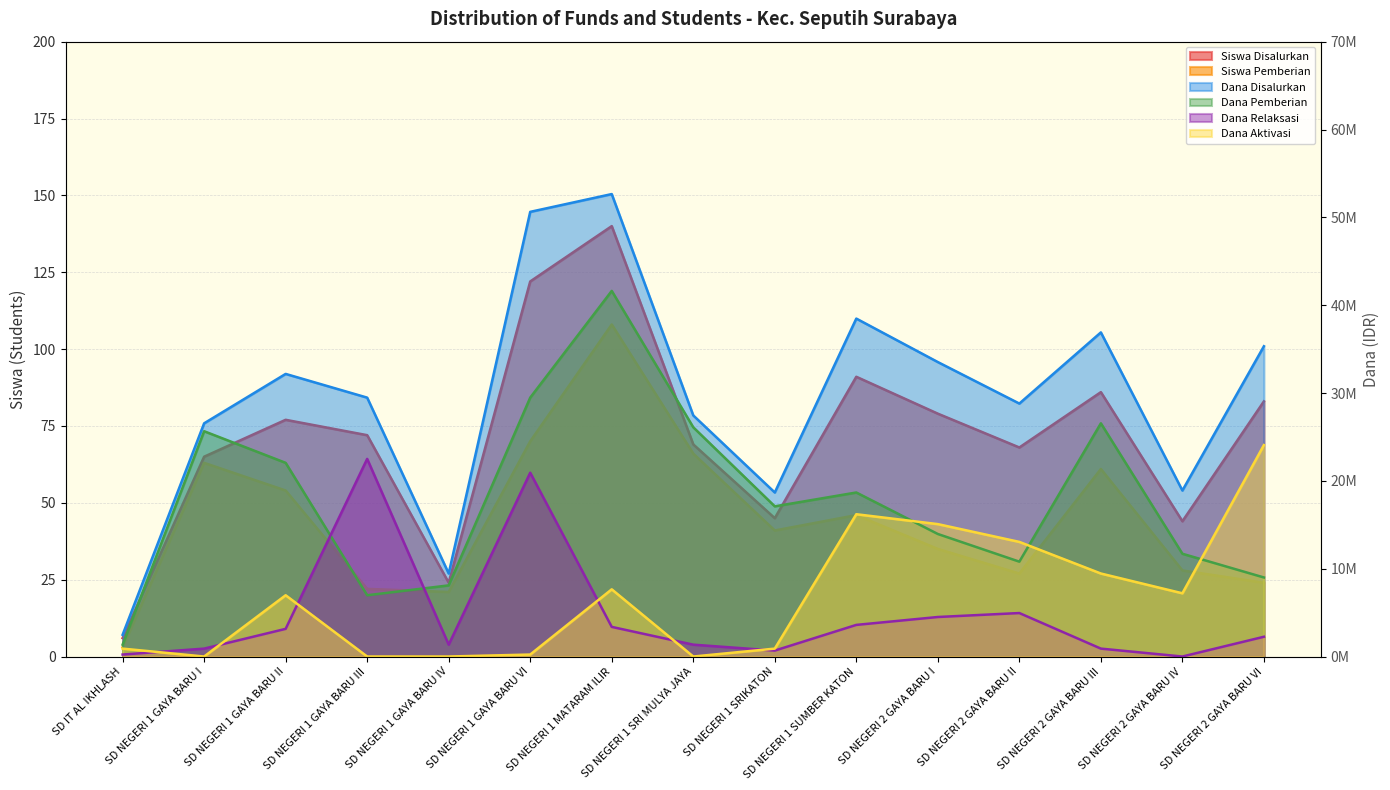

Where does the Dana Aktivasi series first go above 6975000?

SD NEGERI 1 MATARAM ILIR